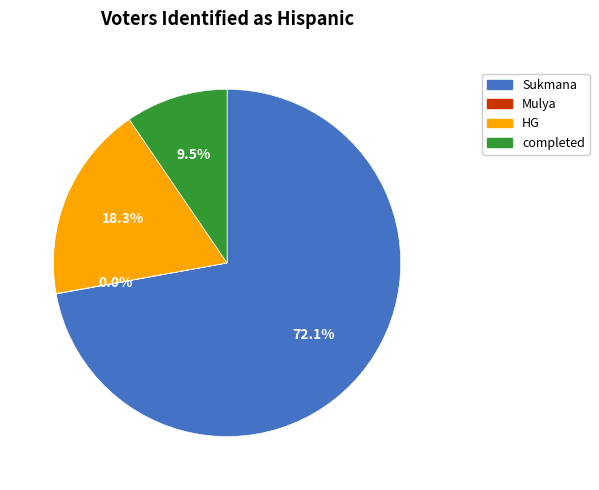

What percentage is the Sukmana slice, to the nearest percent?

72%